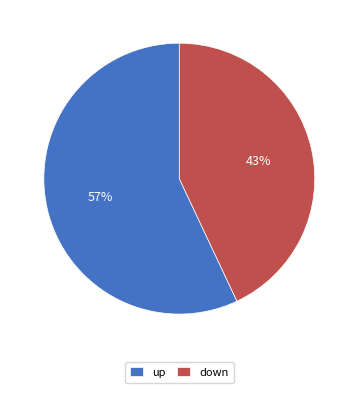

Which category has the smallest portion of the pie?

down